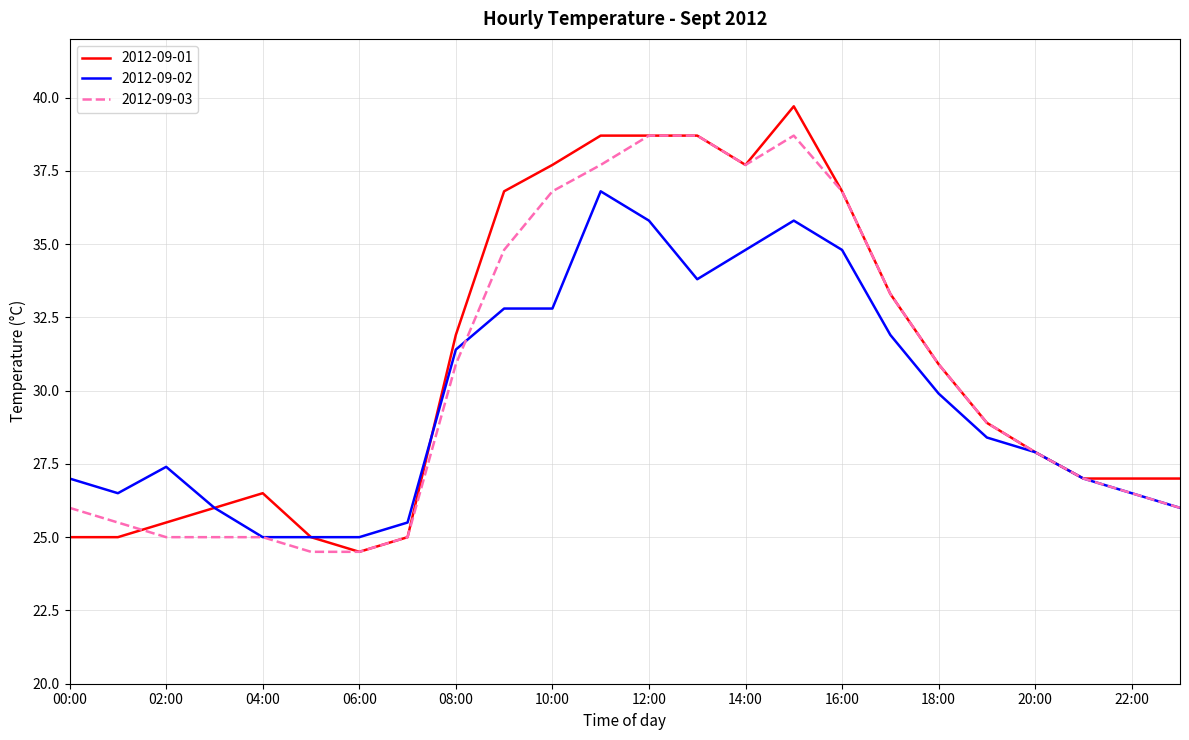

List the series in order of their peak value, highest first.

2012-09-01, 2012-09-03, 2012-09-02